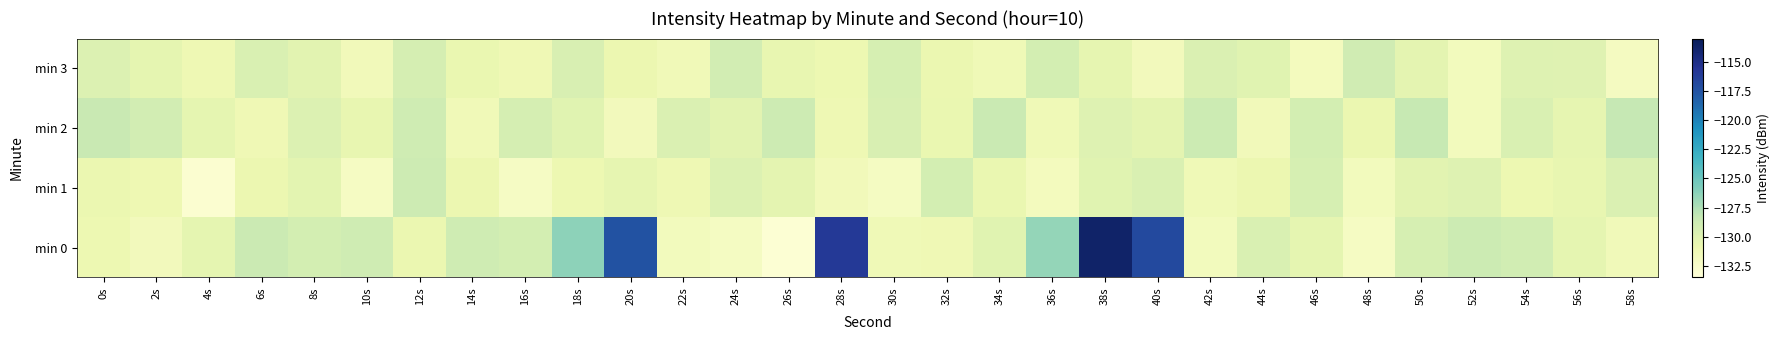

Rank the series by their maximum value, from highest to lowest.

min 0, min 2, min 1, min 3